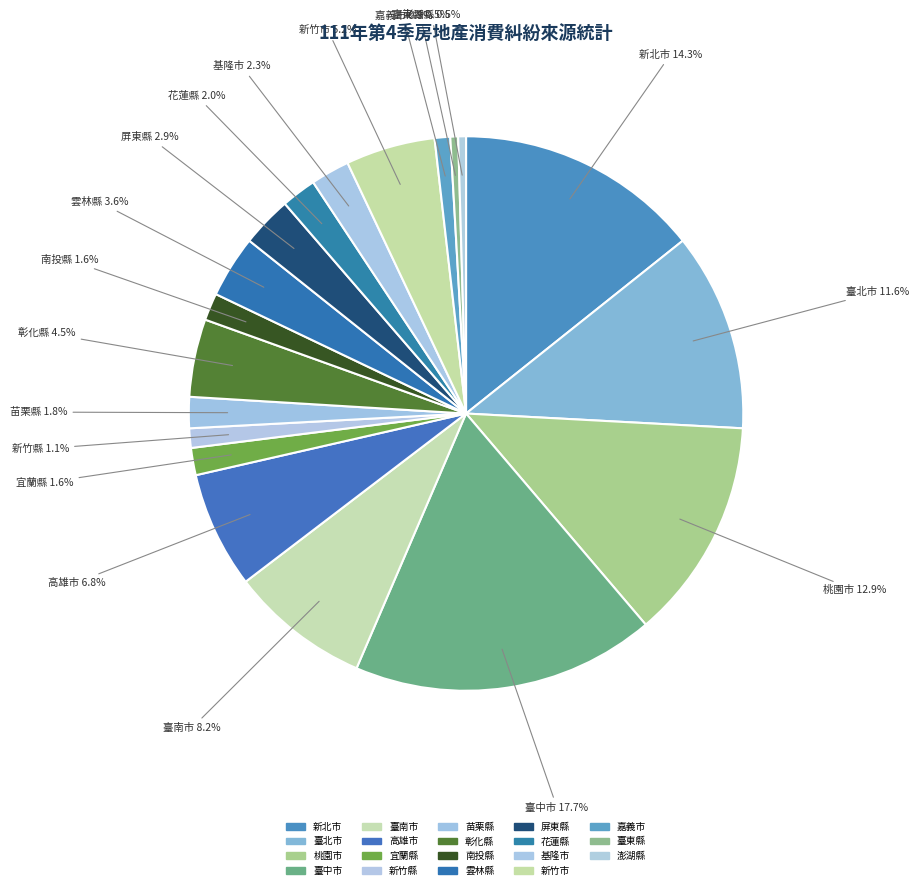

To the nearest percent, what is the combined percentage of 宜蘭縣 and 澎湖縣?

2%